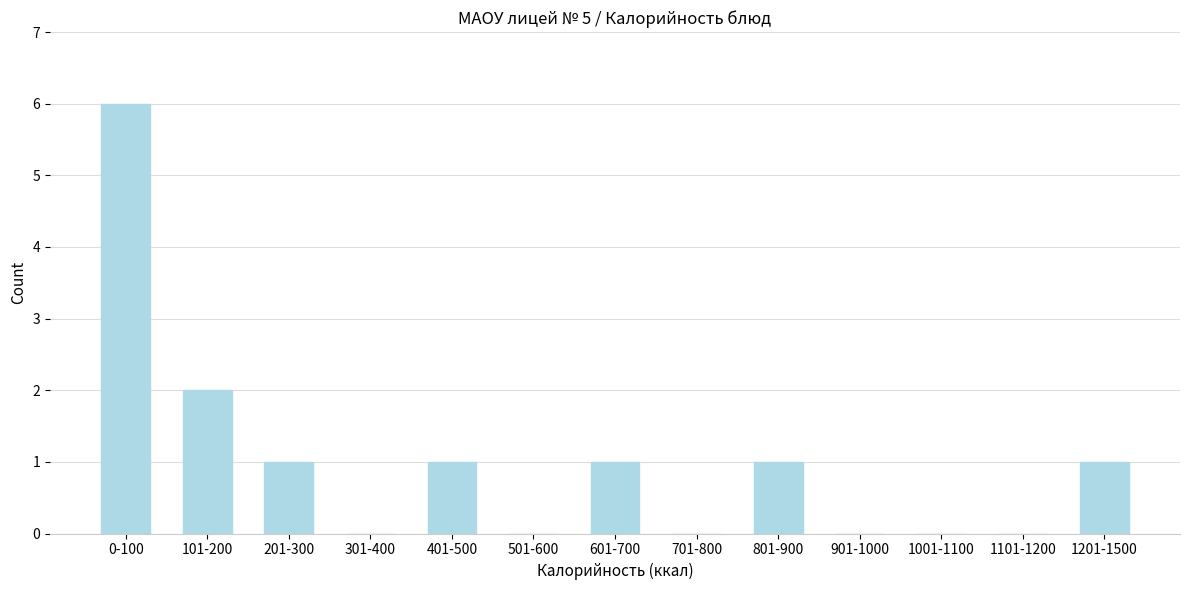

Reading right to left, extract all data points from this chart.

1201-1500=1	1101-1200=0	1001-1100=0	901-1000=0	801-900=1	701-800=0	601-700=1	501-600=0	401-500=1	301-400=0	201-300=1	101-200=2	0-100=6